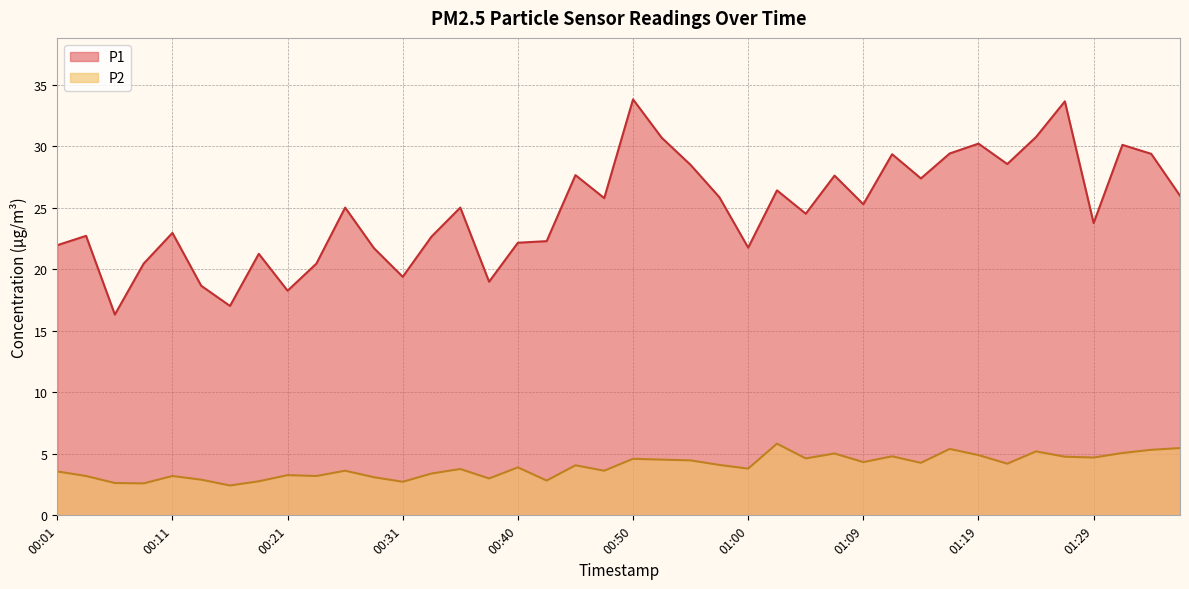

Does the chart have visible grid lines?

Yes